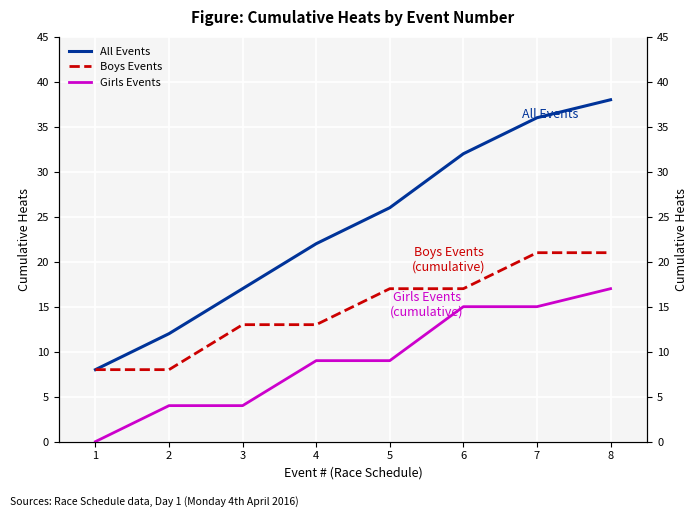

Reading right to left, list all the values displayed in this chart.

All Events: 38	36	32	26	22	17	12	8
Boys Events: 21	21	17	17	13	13	8	8
Girls Events: 17	15	15	9	9	4	4	0